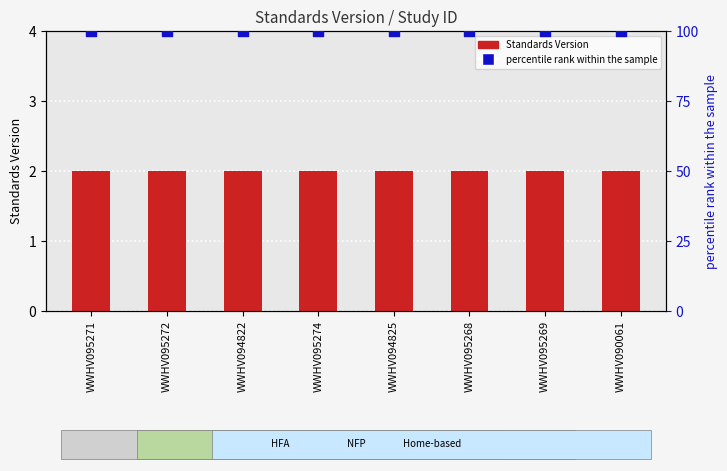

At how many categories does at least one series exceed 59?

8